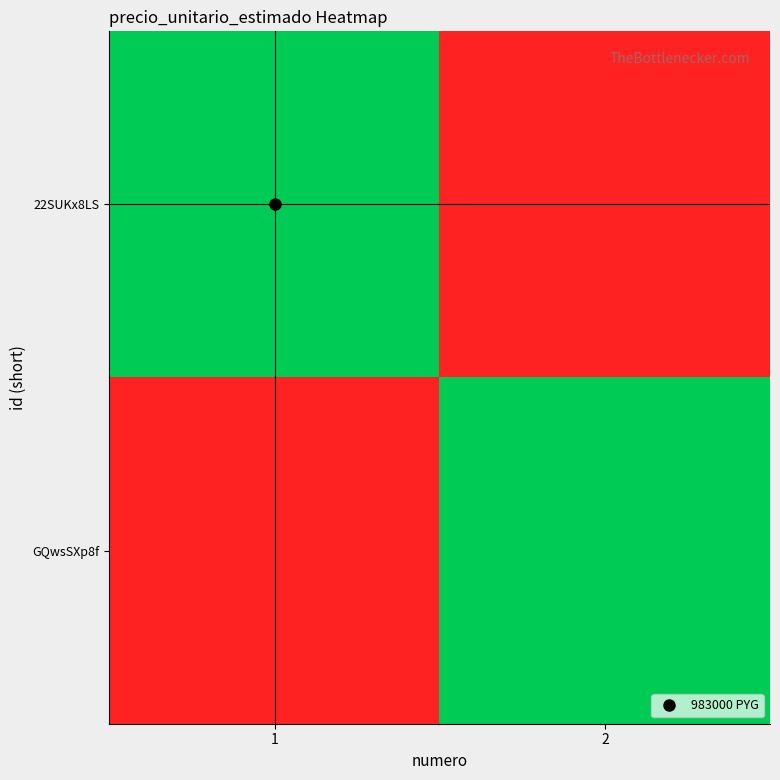

Reading left to right, list all the values displayed in this chart.

22SUKx8LS: 1=983000	2=912000
GQwsSXp8f: 1=912000	2=983000